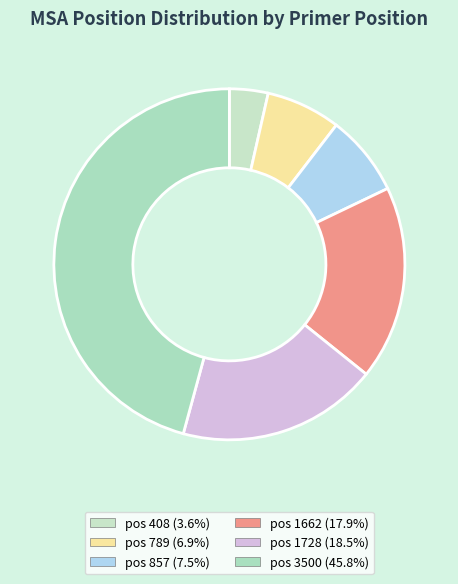

Is there a majority slice in this chart?

No